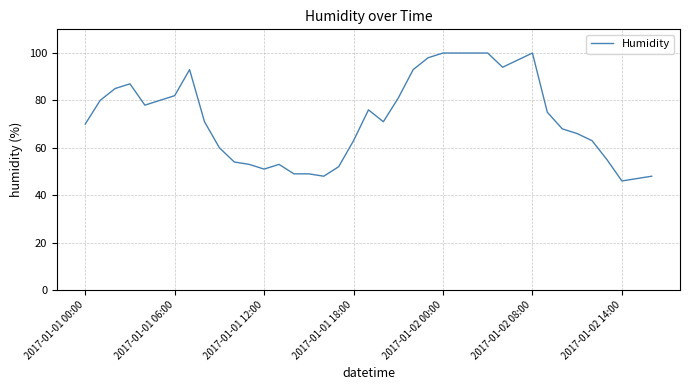

What is the maximum value shown in the chart?

100